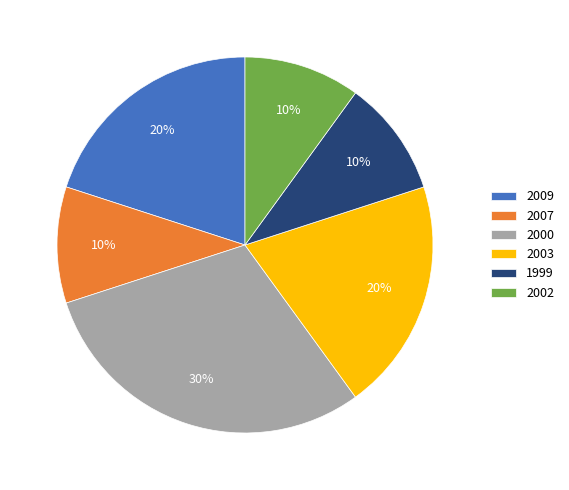

Approximately how many times larger is the value at 2000 compared to 2003?

1.5